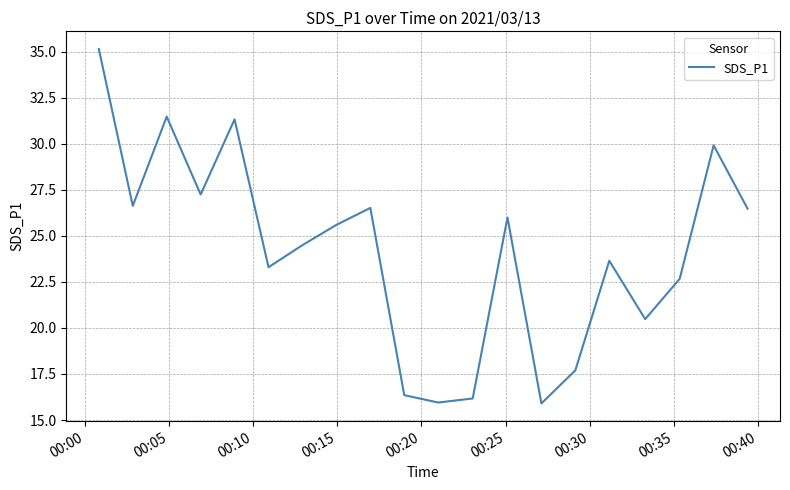

What is the minimum value shown in the chart?

15.9